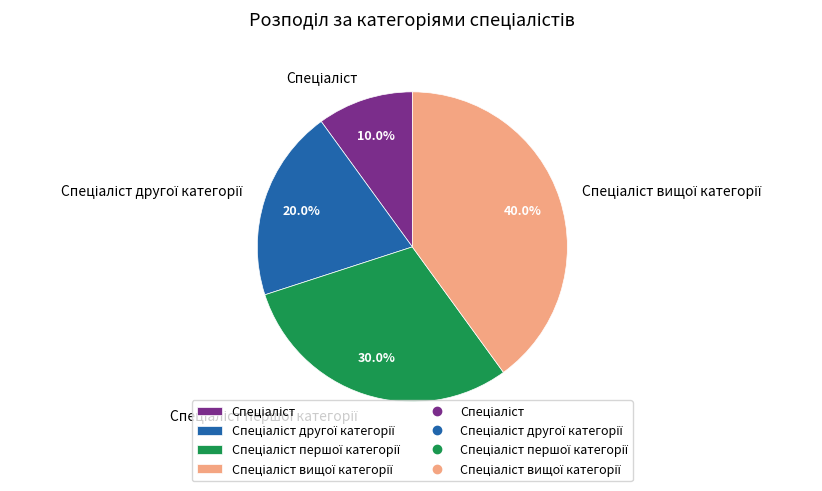

Count the number of slices in the pie.

4